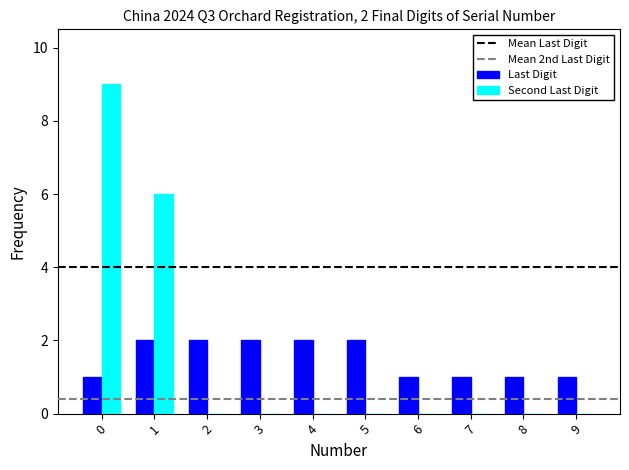

How many categories are shown in the chart?

10